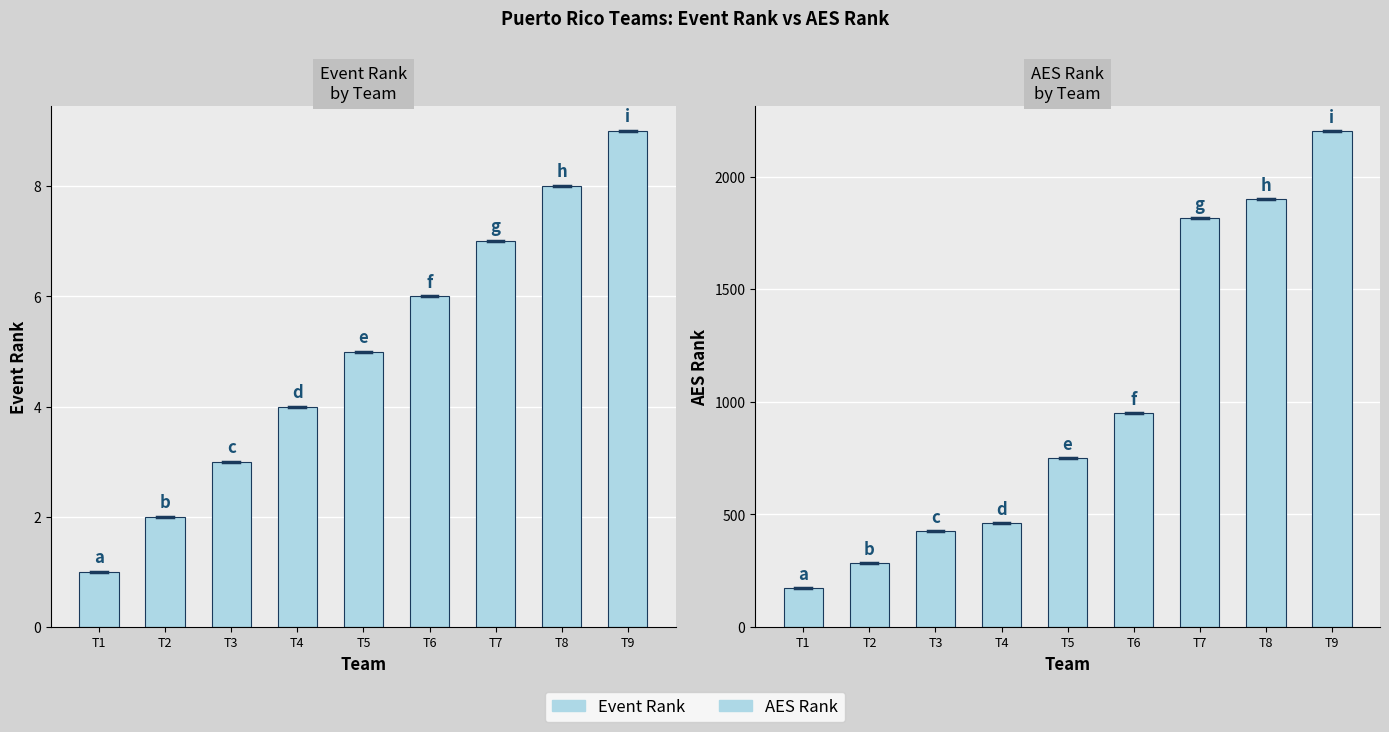

At which label does AES Rank reach its minimum?

T1